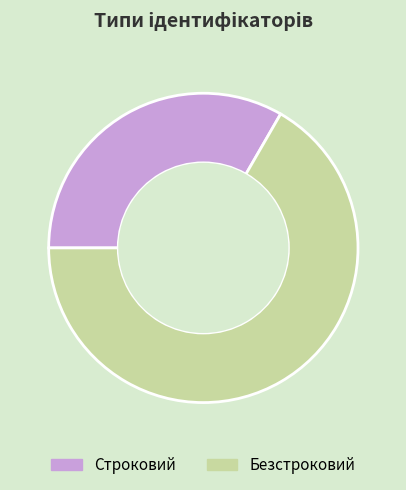

Count the number of slices in the pie.

2